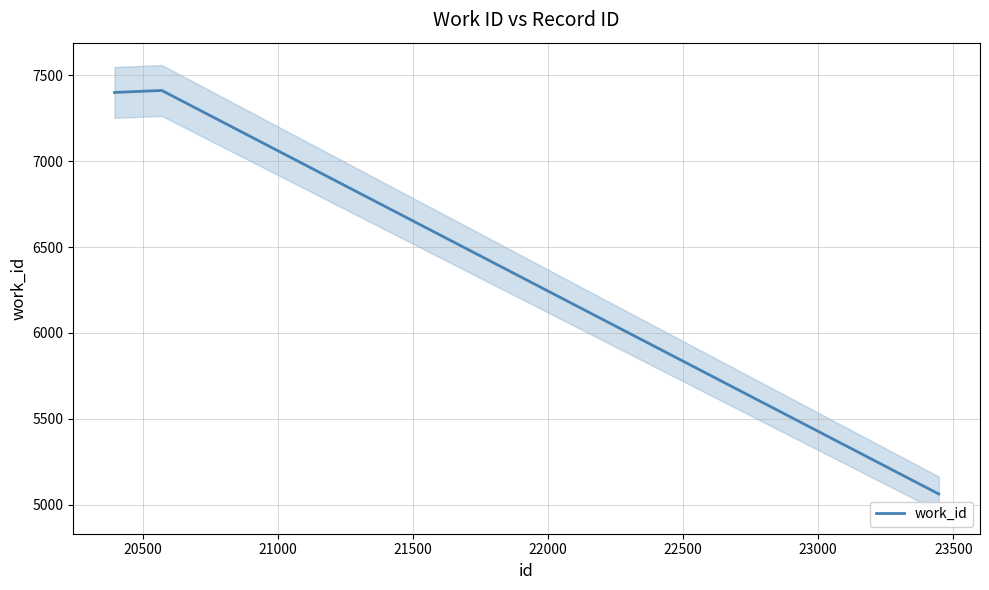

How many interior local peaks does the work_id series have?

1